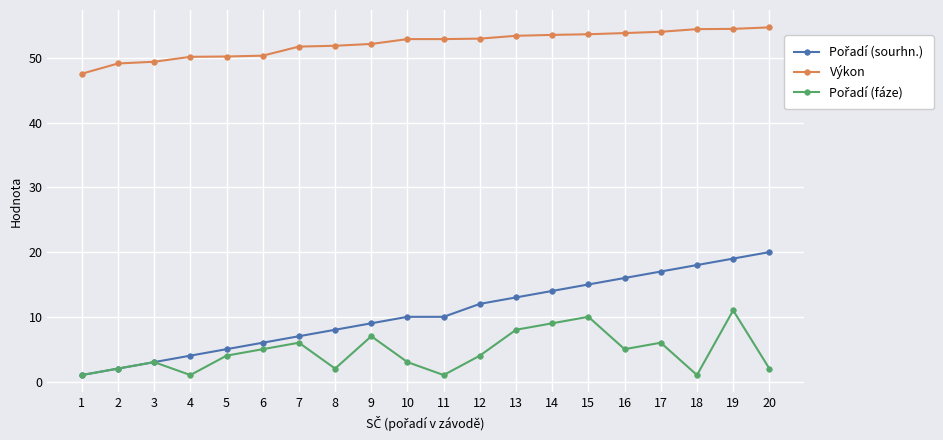

The value of Výkon at 12 is 53.0. True or false?

True